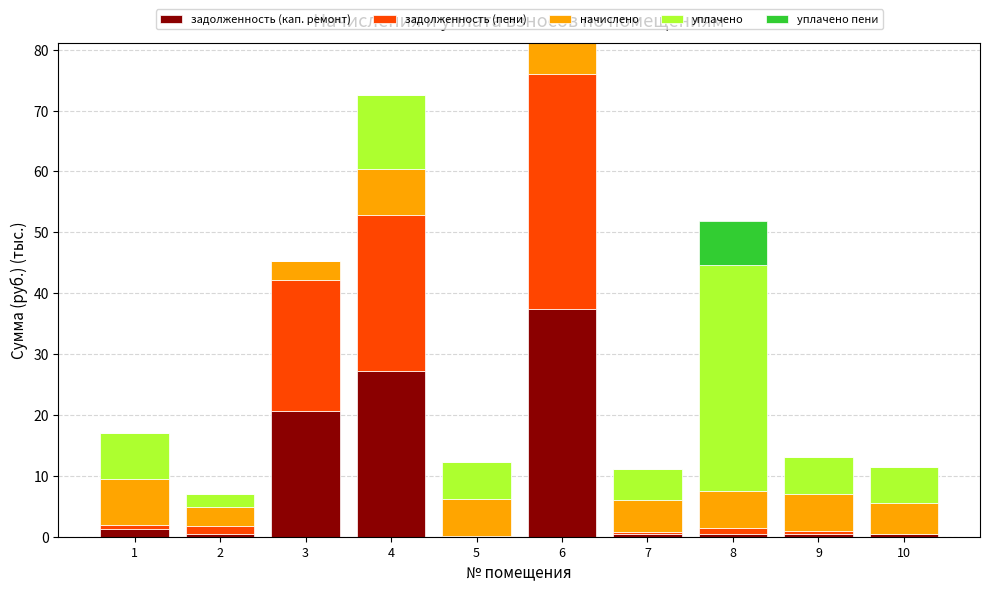

True or false: задолженность (кап. ремонт) has a value of 29.6 at 3.

False